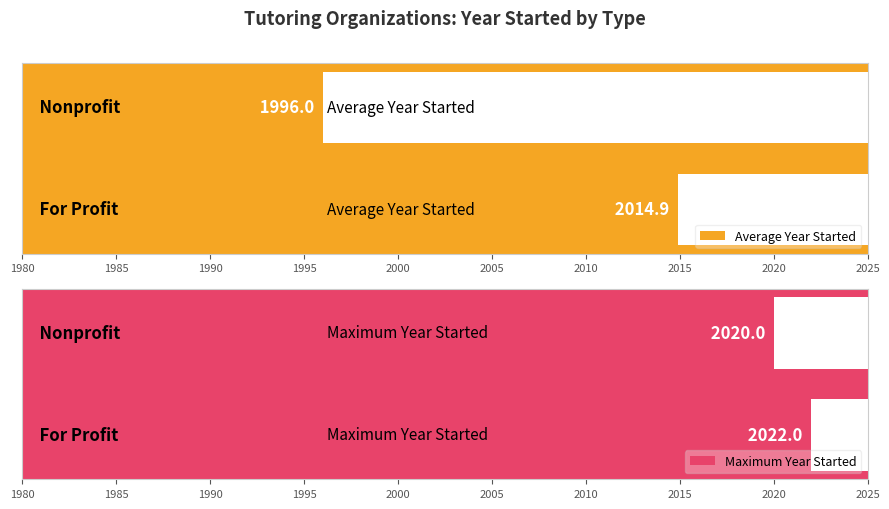

Rank the series by their maximum value, from highest to lowest.

Maximum Year Started, Average Year Started